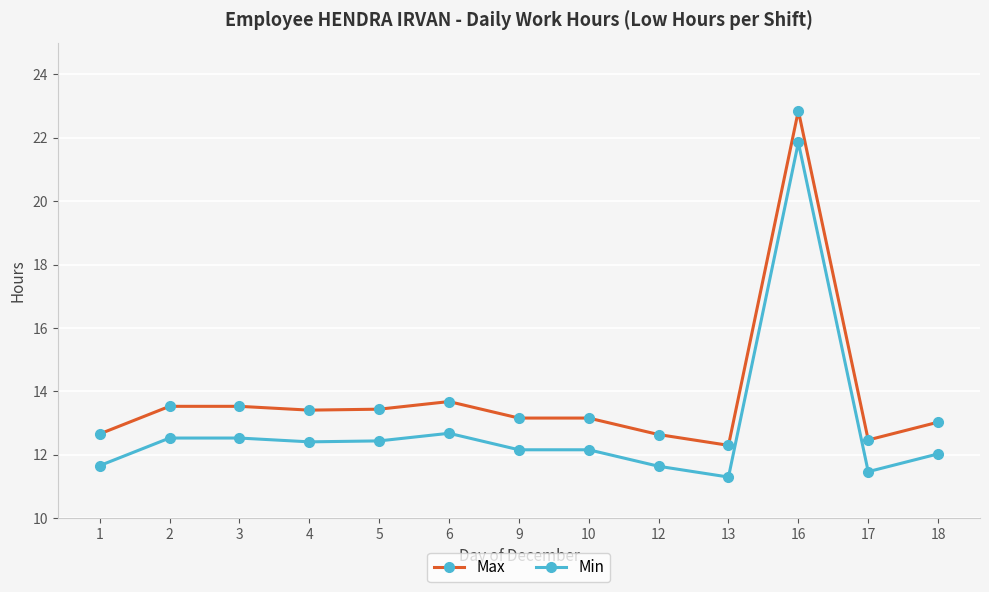

Does the chart have visible grid lines?

Yes